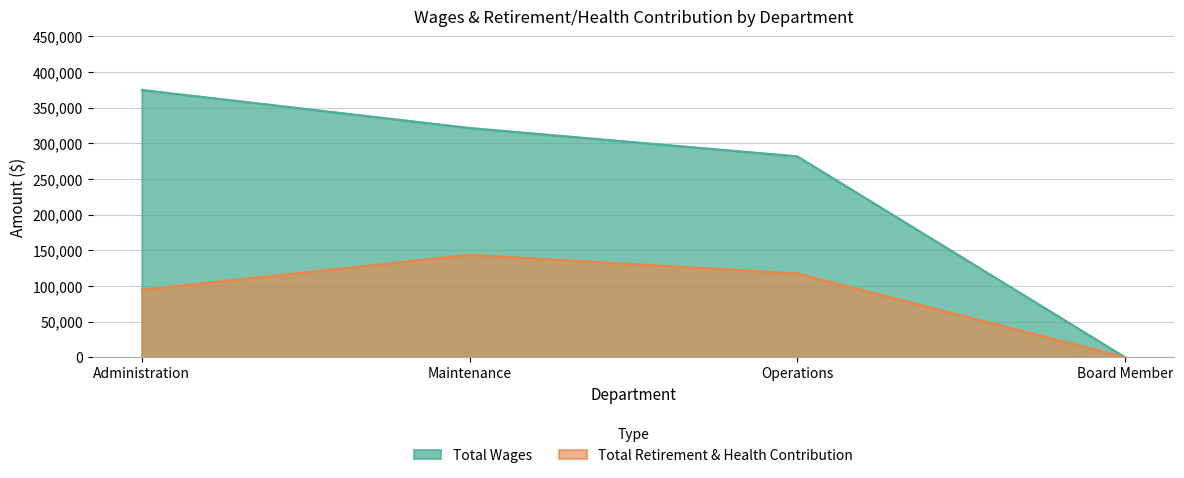

True or false: Total Retirement & Health Contribution and Total Wages cross at least once.

False